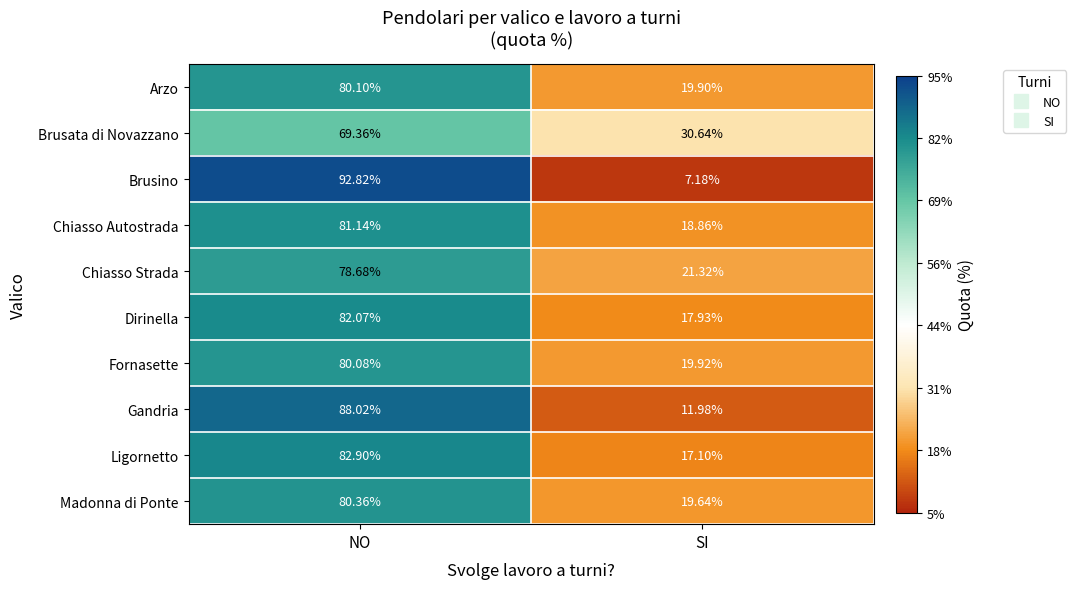

Where does the Arzo series first go above 80?

NO